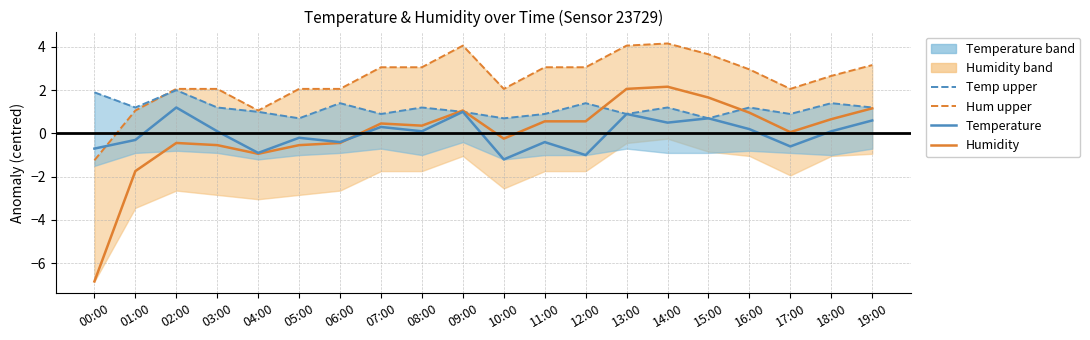

At 19:00, list the series in order from smallest to largest.

Temperature, Humidity, Temperature upper, Humidity upper